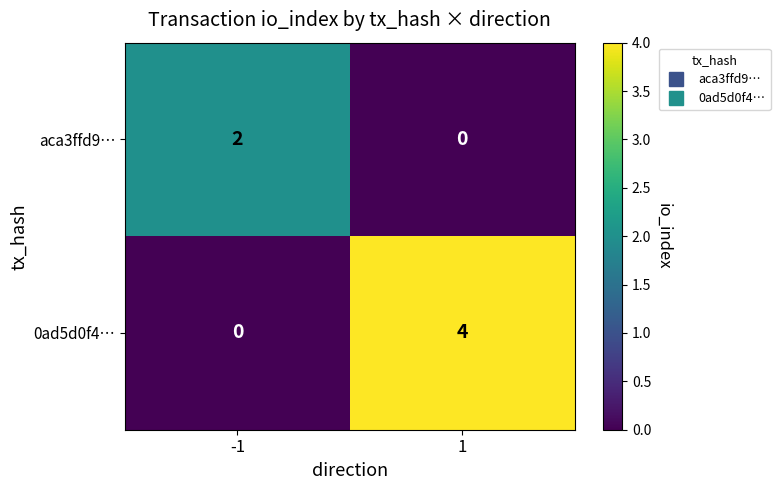

What is the highest value of the 0ad5d0f4… series?

4